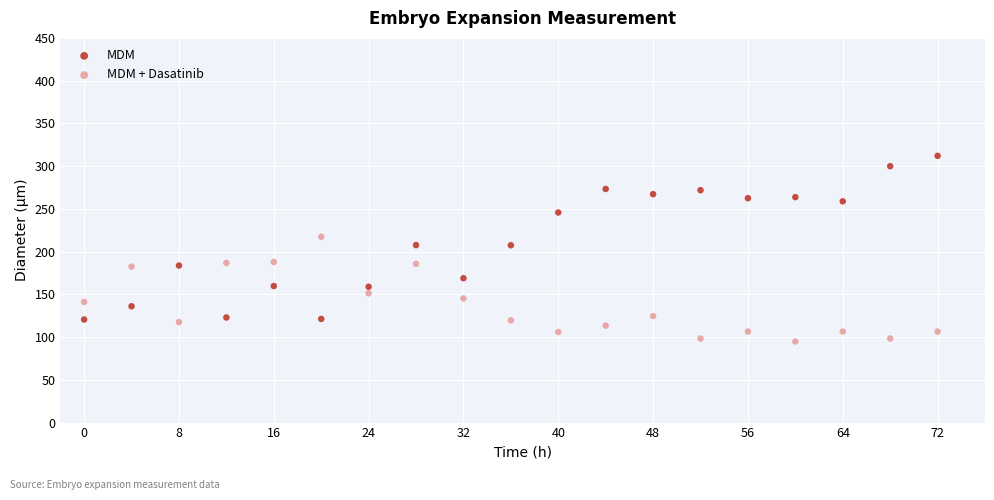

Which series reaches the minimum Y coordinate?

MDM + Dasatinib